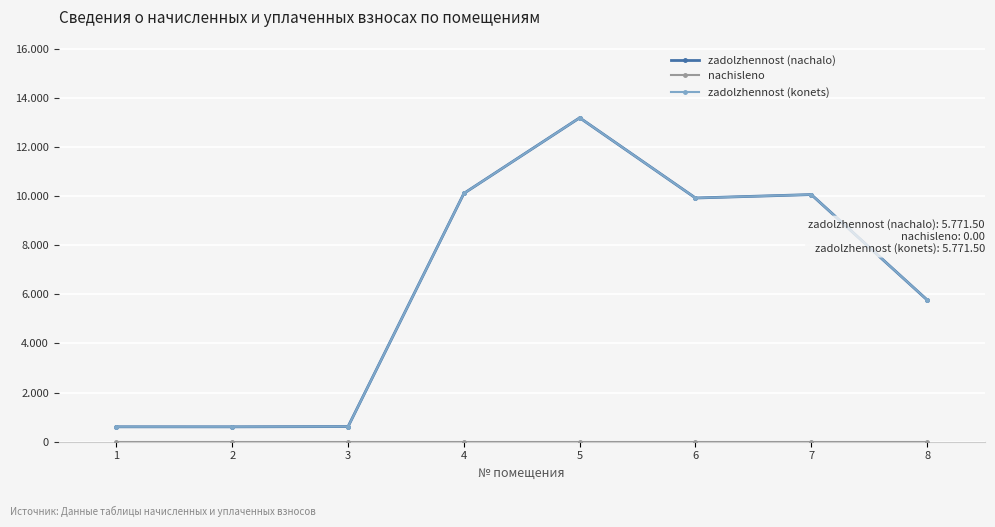

Is the value of zadolzhennost (konets) at 8 greater than the value of nachisleno at 4?

Yes